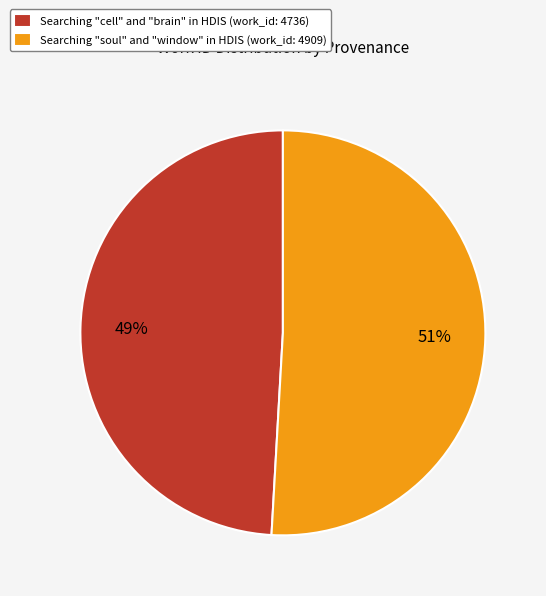

What percentage is the Searching "cell" and "brain" in HDIS slice, to the nearest percent?

49%